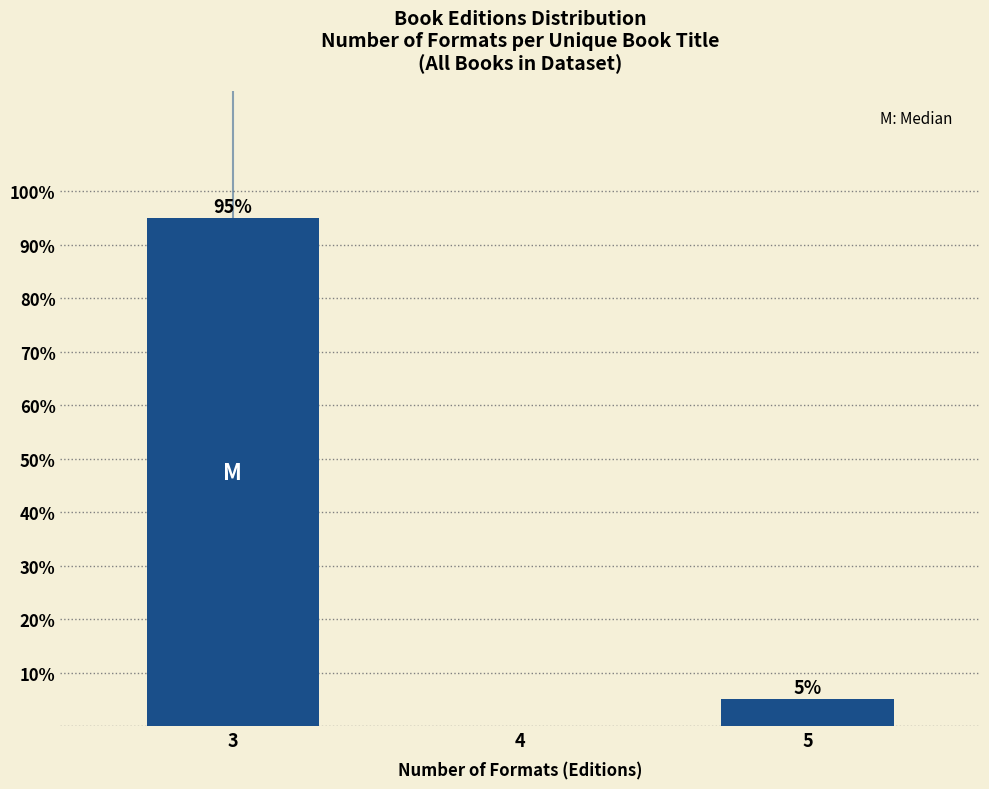

Reading right to left, list all the values displayed in this chart.

5=5	4=0	3=95